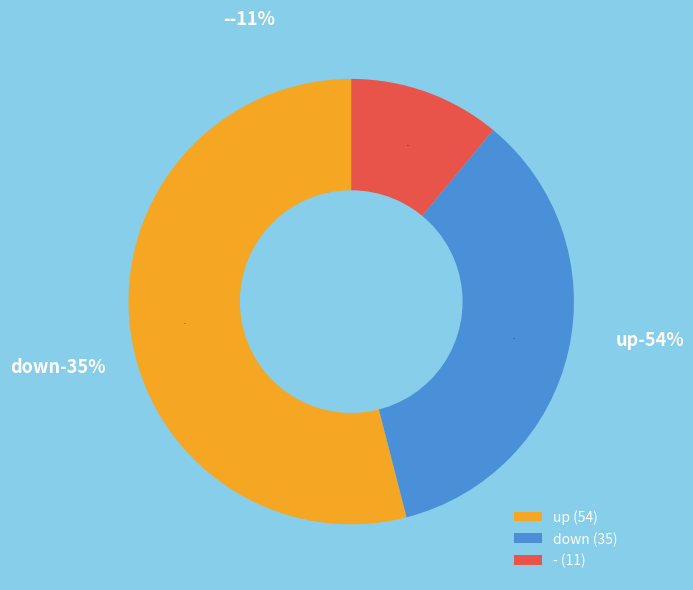

Rank the categories by value from highest to lowest.

up, down, -